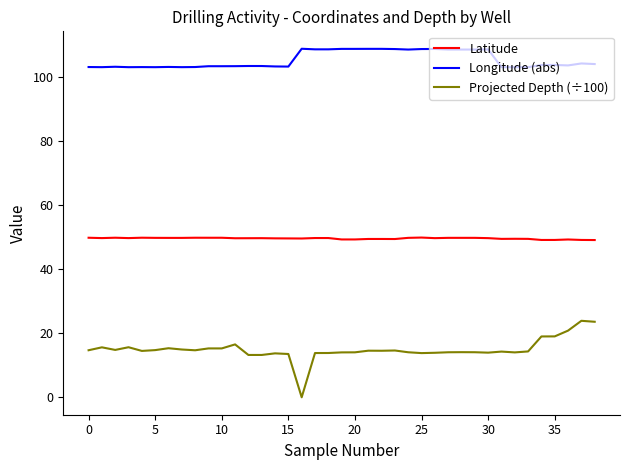

Which series has the largest total across all categories?

Longitude (abs)